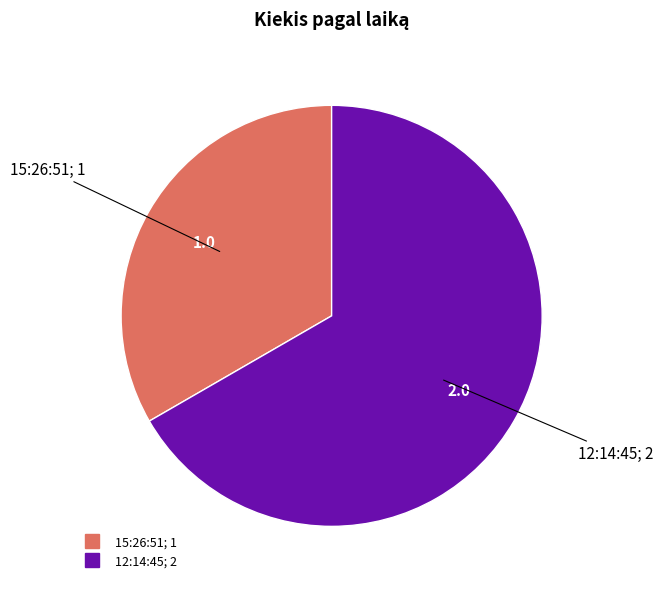

Which slice is the largest?

12:14:45